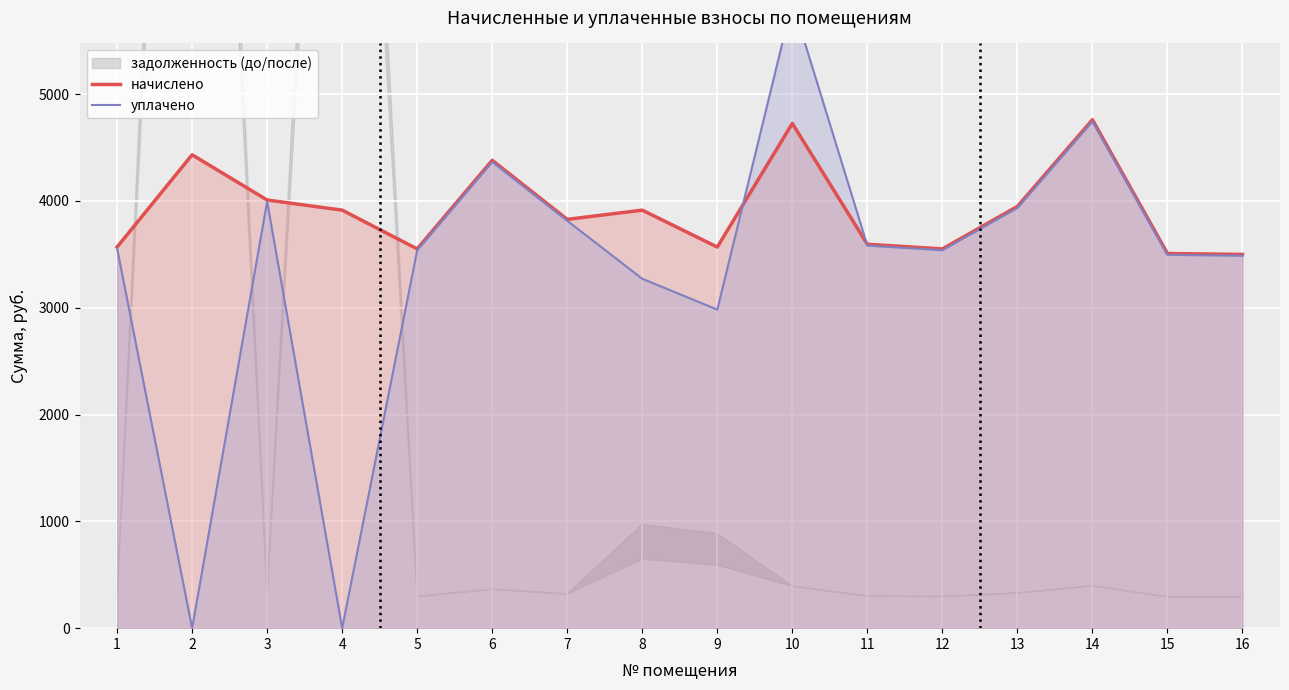

What is the maximum value for начислено?

4760.6